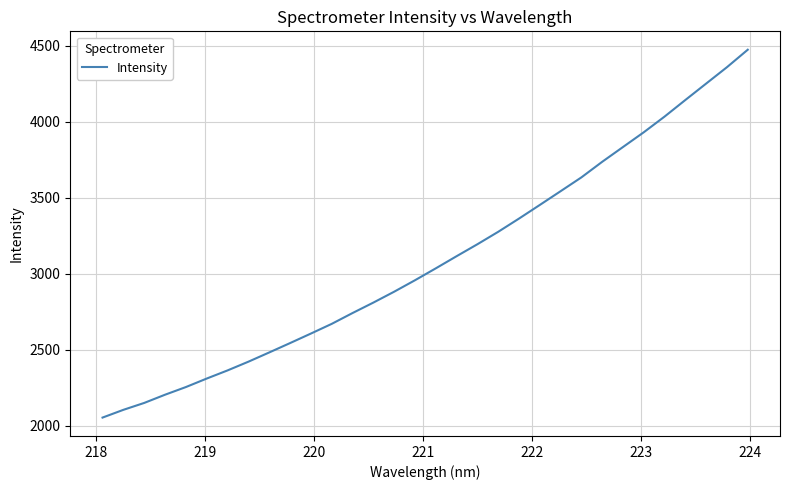

What is the minimum value shown in the chart?

2055.2